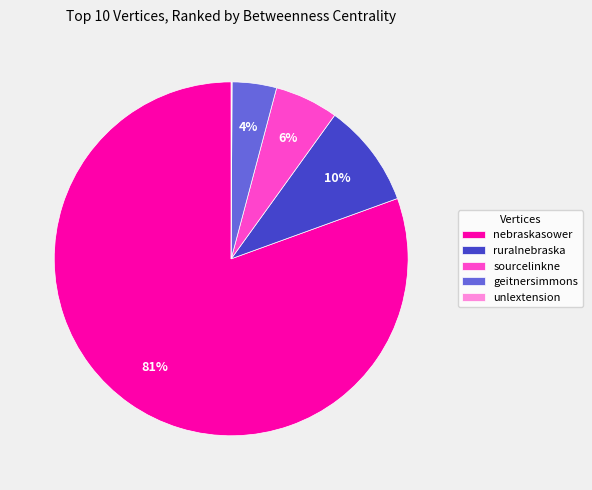

The ruralnebraska slice represents 19% of the pie. True or false?

False